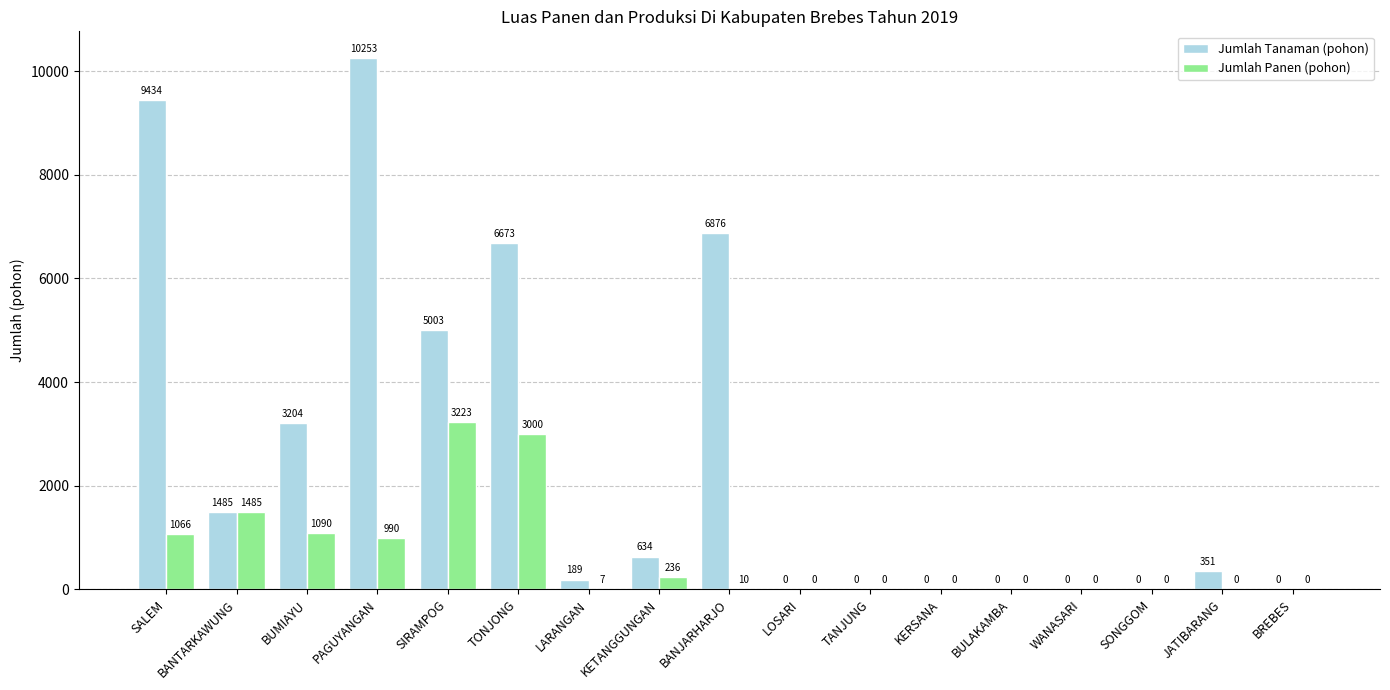

What is the total value across all series at BANTARKAWUNG?

2970